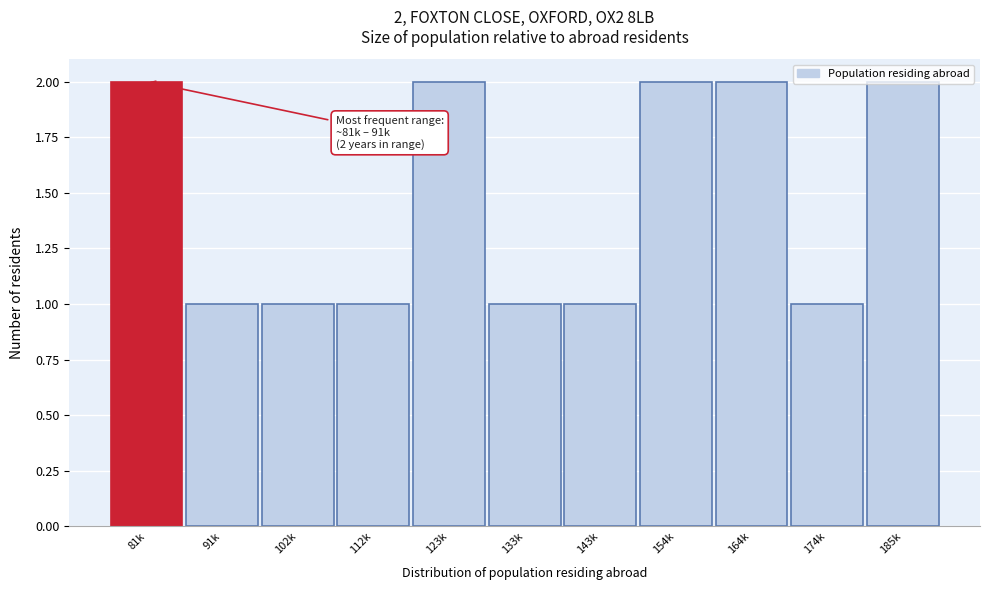

What is the sum of all values?

16